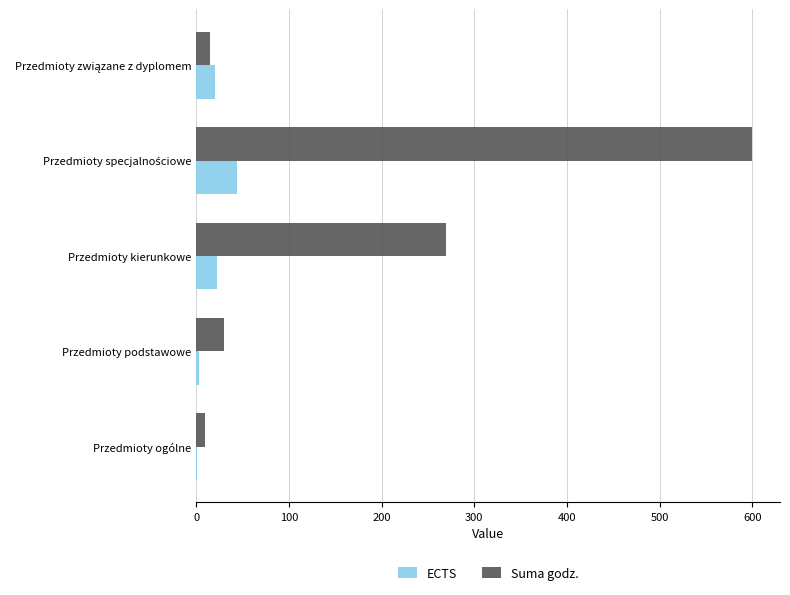

Which series has the largest total across all categories?

Suma godz.